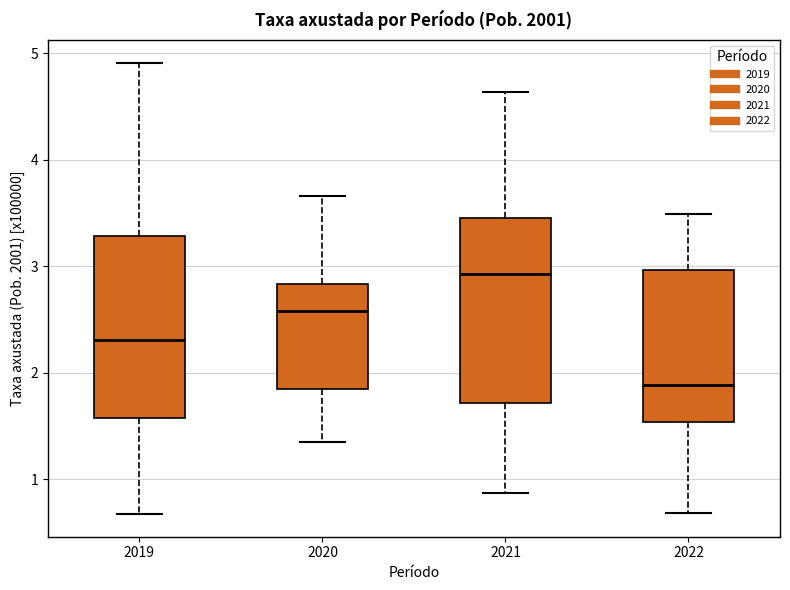

Reading left to right, transcribe this box plot: for each box, give where its median line is, the range the box spans, and where its two whiskers end, as read against the y-axis. The values are not printed on the chart, so give them approximately, as read against the axis.

2019: median 2.3, box 1.6 to 3.3, whiskers 0.7 to 4.9
2020: median 2.6, box 1.8 to 2.8, whiskers 1.4 to 3.7
2021: median 2.9, box 1.7 to 3.5, whiskers 0.9 to 4.6
2022: median 1.9, box 1.5 to 3.0, whiskers 0.7 to 3.5